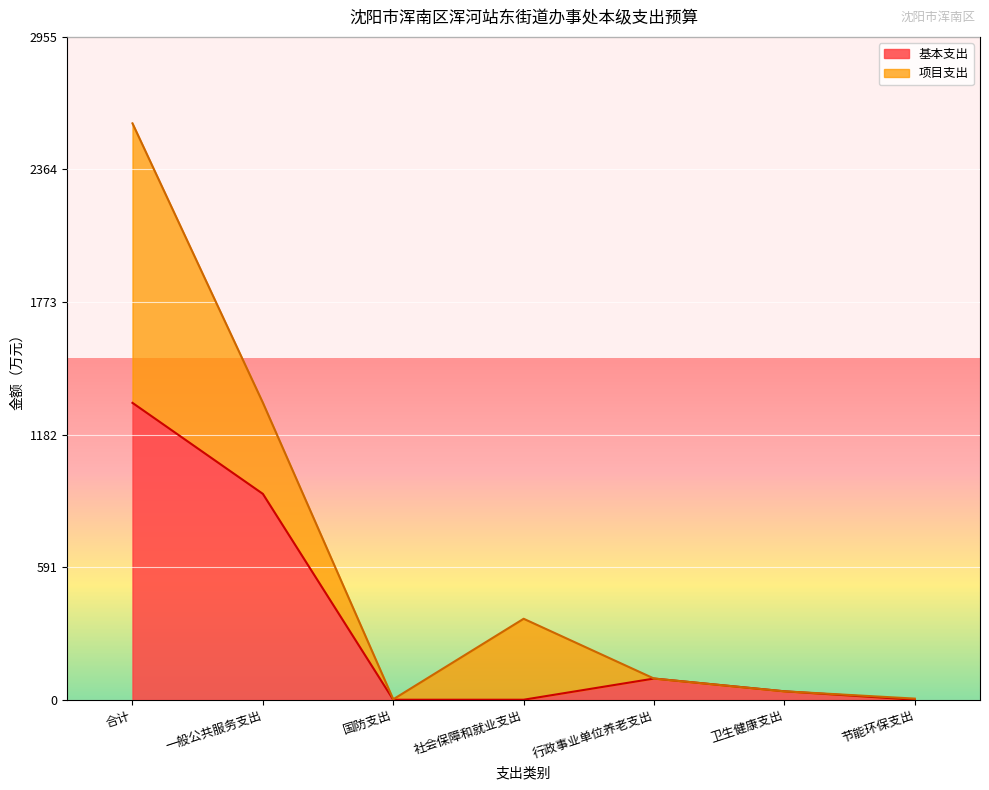

What is the approximate value at 一般公共服务支出?

918.0